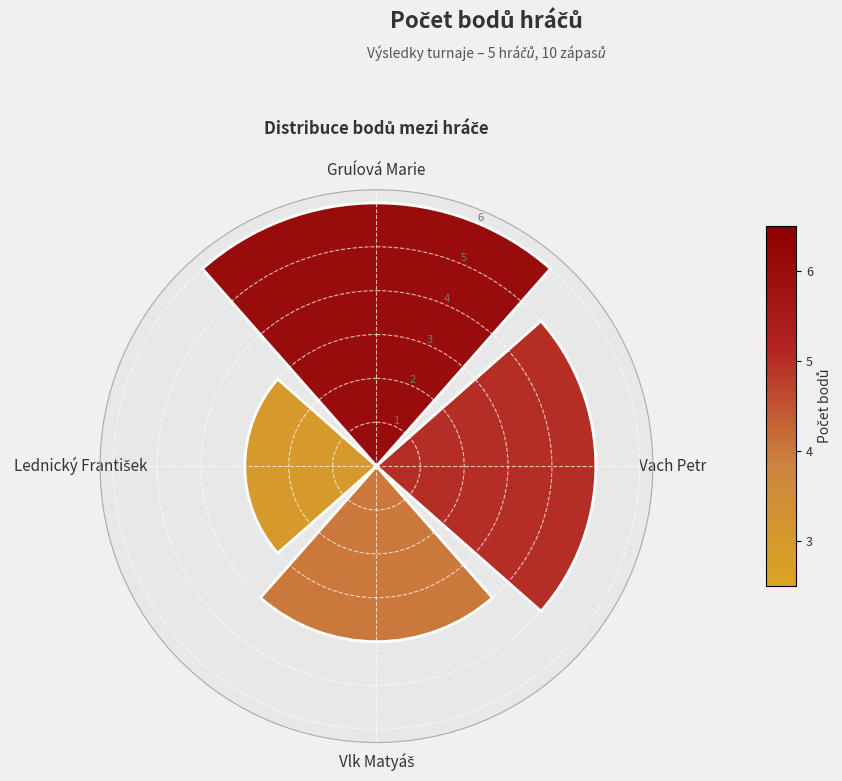

What is the smallest value displayed?

3